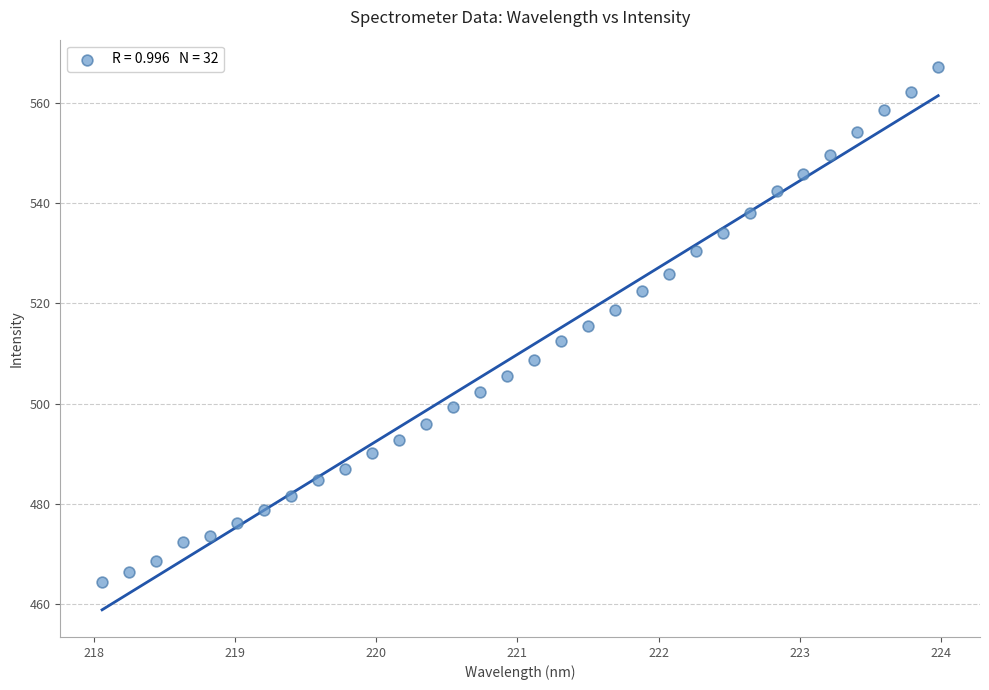

What is the range of X values (max minus min)?

5.9